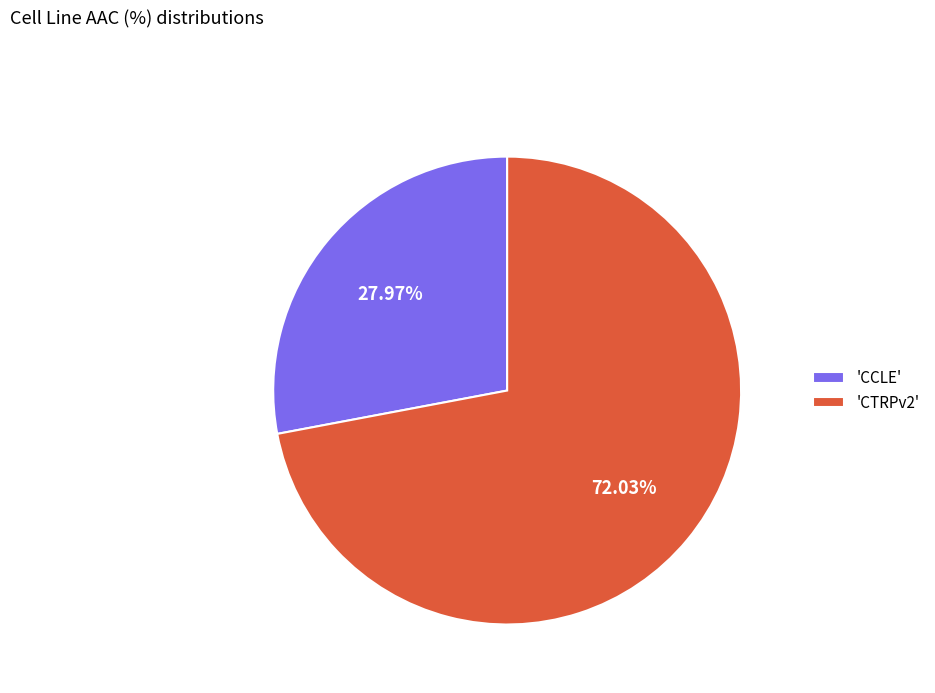

Which category has the smallest portion of the pie?

'CCLE'